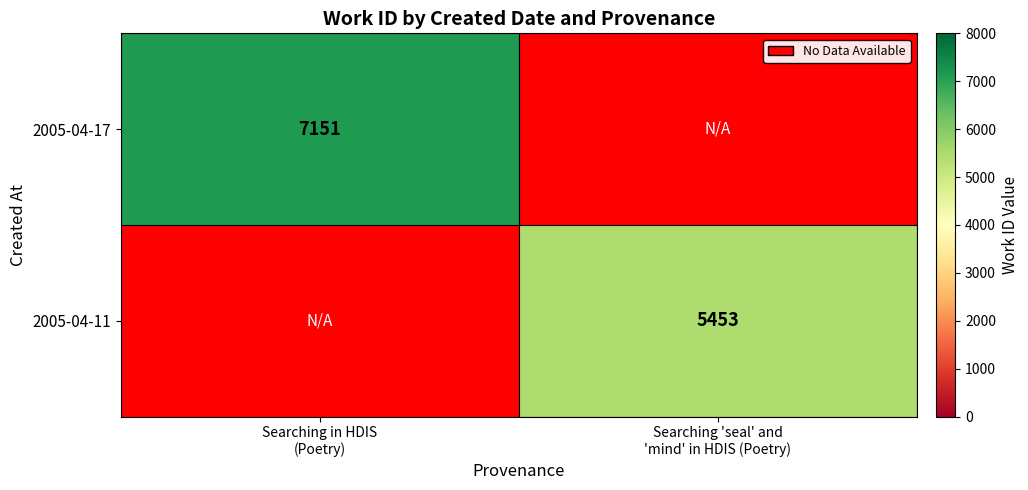

Between Searching in HDIS
(Poetry) and Searching 'seal' and
'mind' in HDIS (Poetry), which is larger?

Searching 'seal' and
'mind' in HDIS (Poetry)